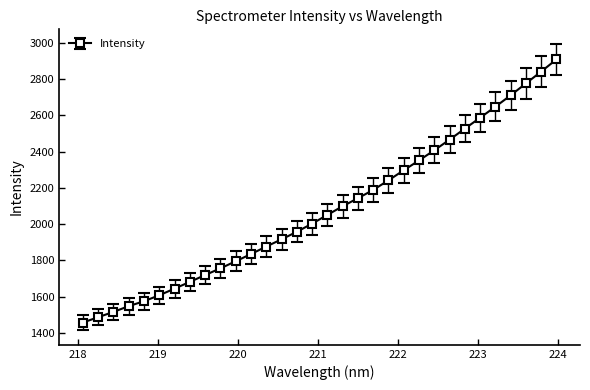

What is the value of the 17th point from the left?

2050.7